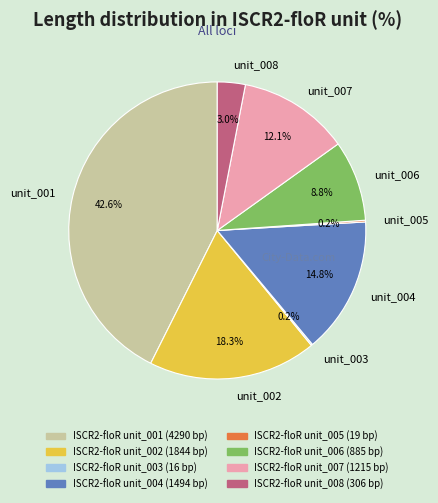

Approximately how many times larger is the value at unit_006 compared to unit_007?

0.7